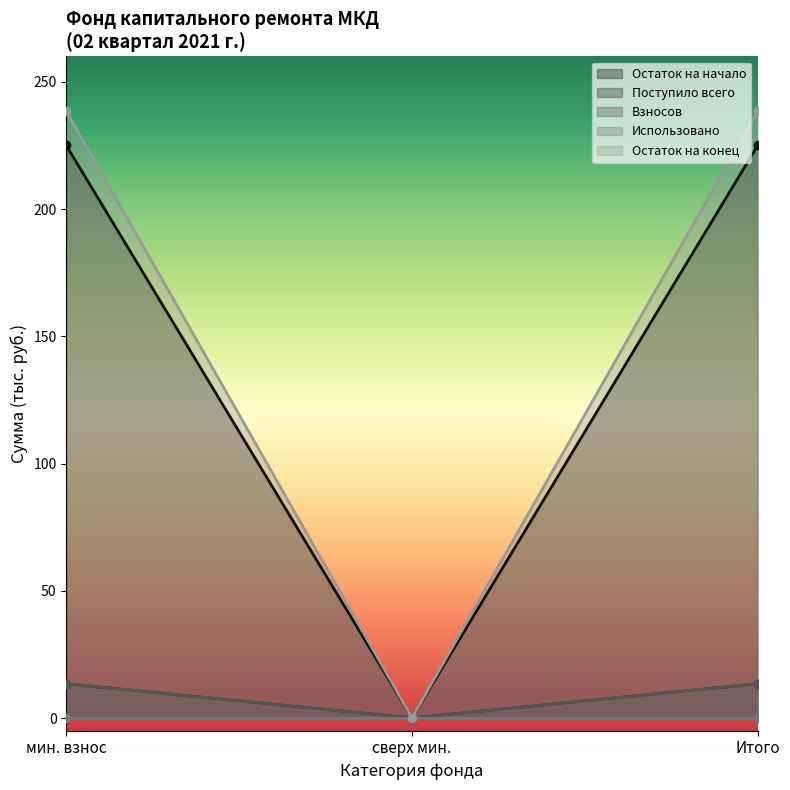

What is the difference between the second highest and minimum values in the Остаток на начало series?

13.4